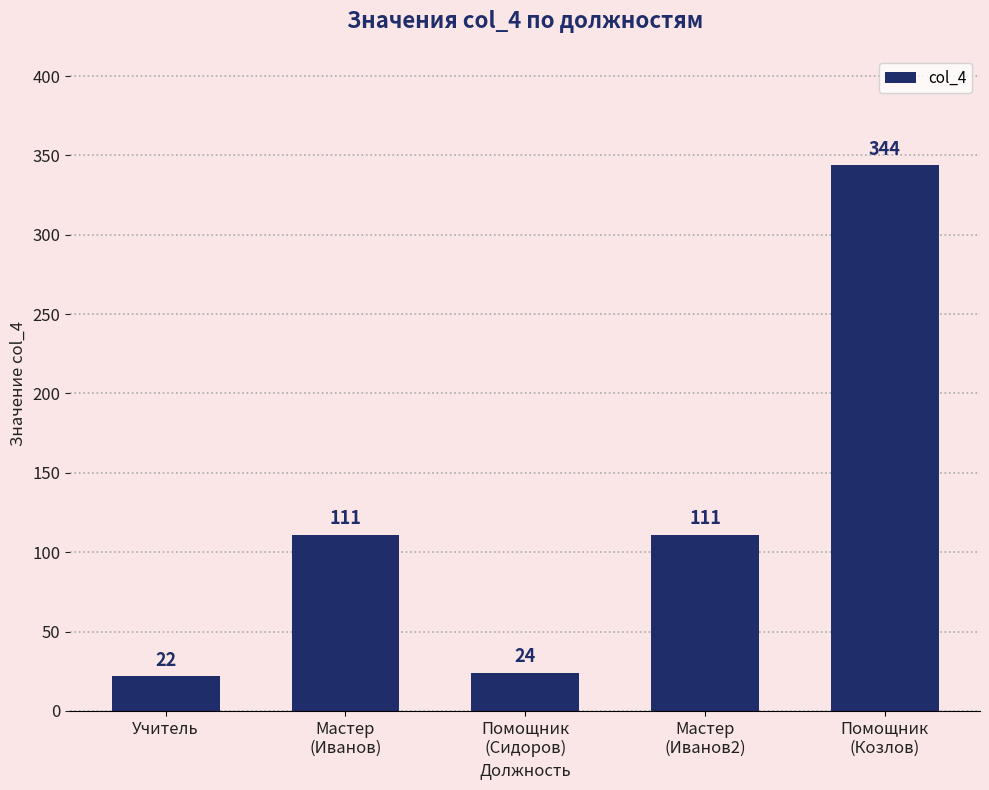

Read the value at Учитель, to the nearest 10.

20